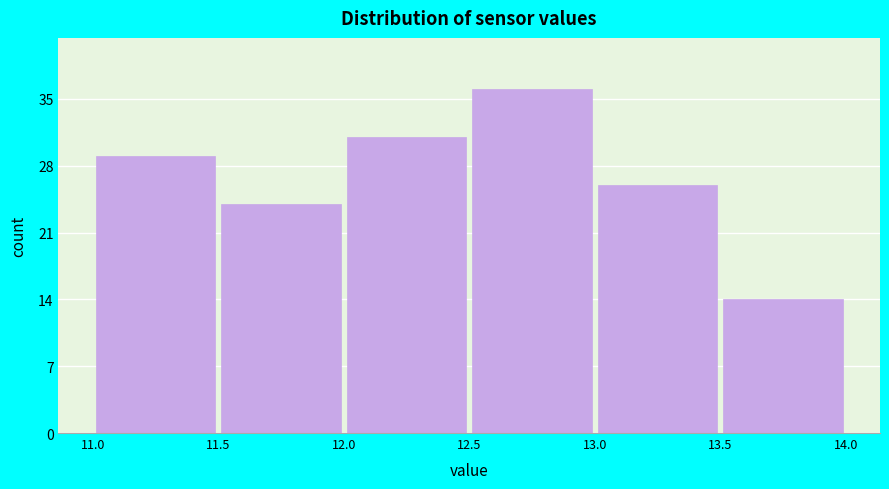

Reading left to right, list every bar in this chart as the range it spans on the x-axis followed by its height. The values are not printed on the chart, so give them approximately, as read against the axis.

11.0 to 11.5: 29
11.5 to 12.0: 24
12.0 to 12.5: 31
12.5 to 13.0: 36
13.0 to 13.5: 26
13.5 to 14.0: 14